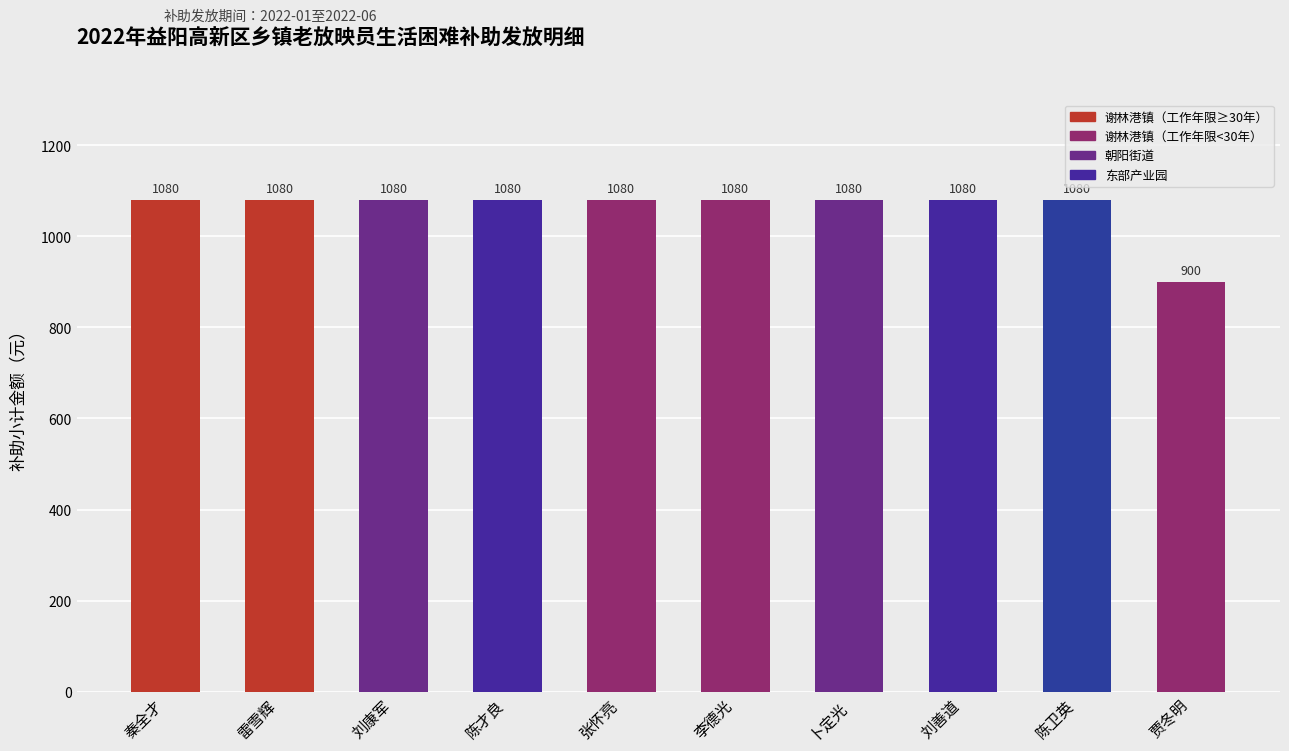

What is the approximate value at 陈才良, to the nearest 5?

1080